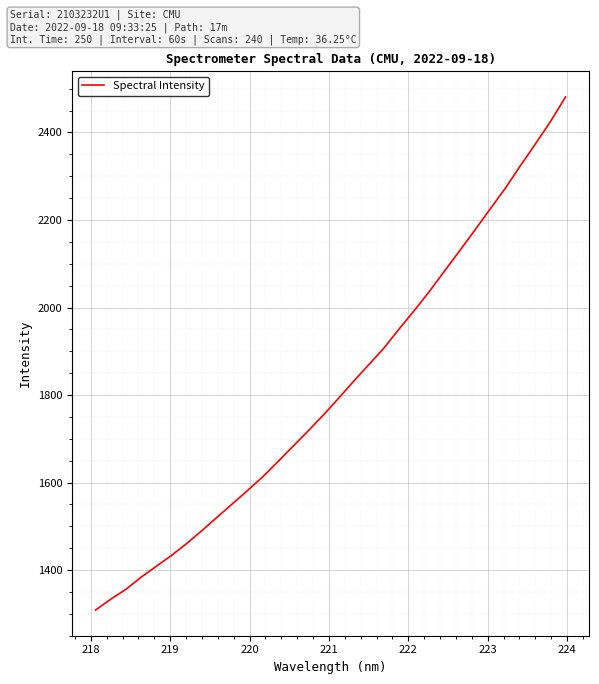

What is the greatest value displayed?

2481.1